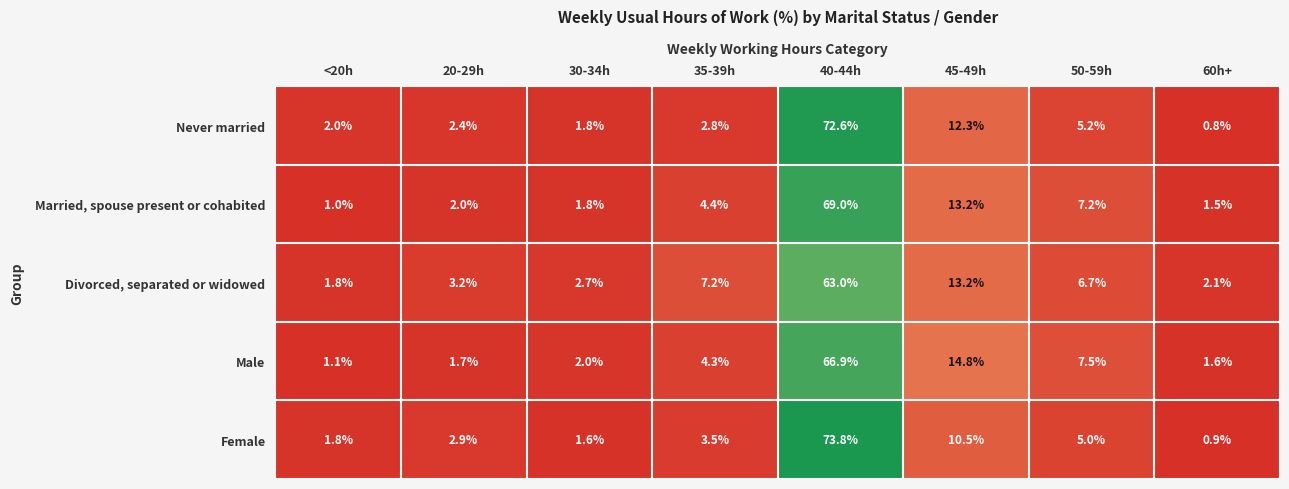

Which category has the highest value across all series?

40-44h